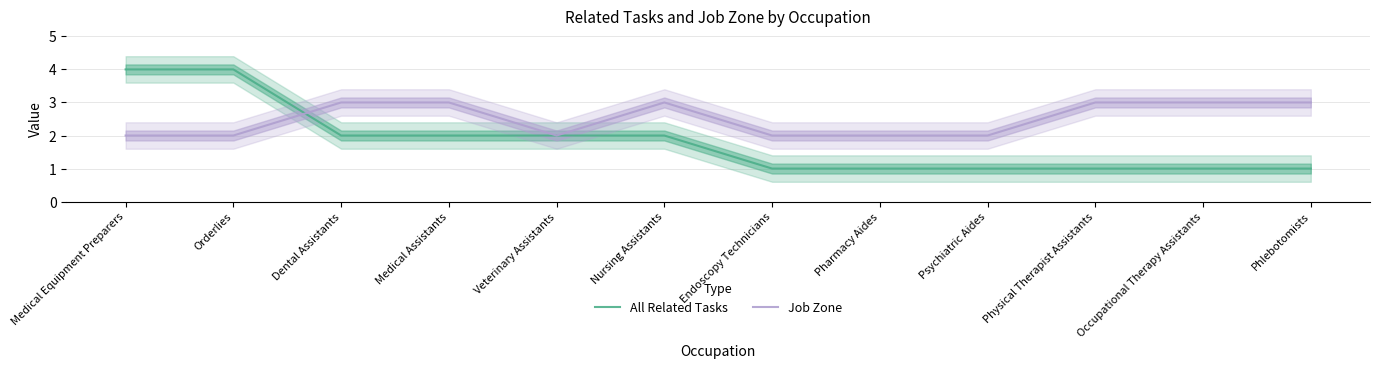

What are all the series names shown in the legend?

All Related Tasks, Job Zone